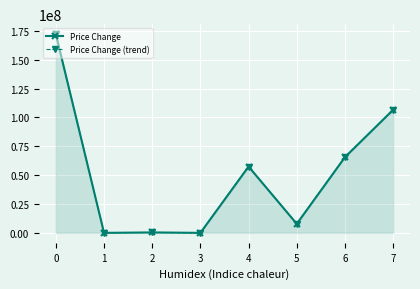

How many interior local valleys does the Price Change series have?

3